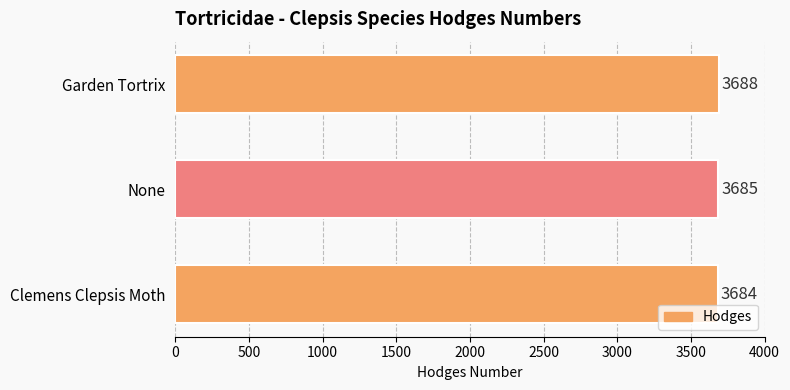

Between Clemens Clepsis Moth and Garden Tortrix, which is larger?

Garden Tortrix